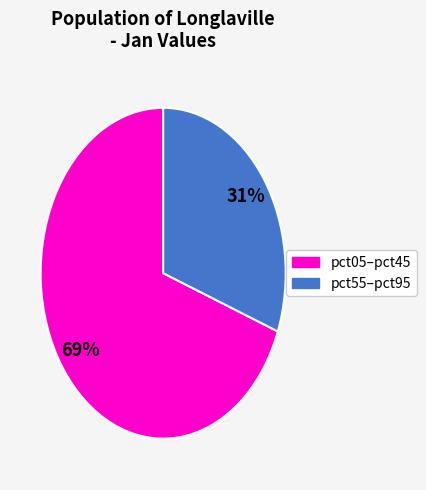

Is there any slice that represents more than half of the pie?

Yes